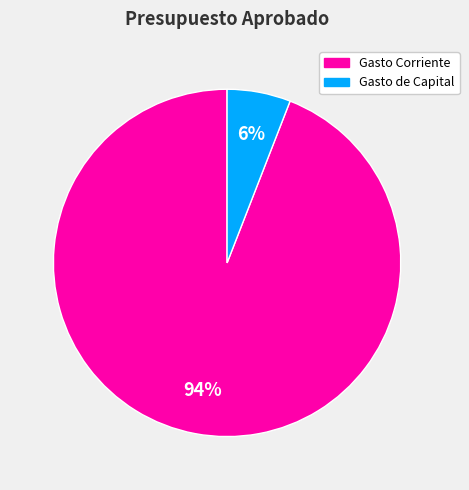

To the nearest percent, what percentage of the pie is Gasto de Capital?

6%